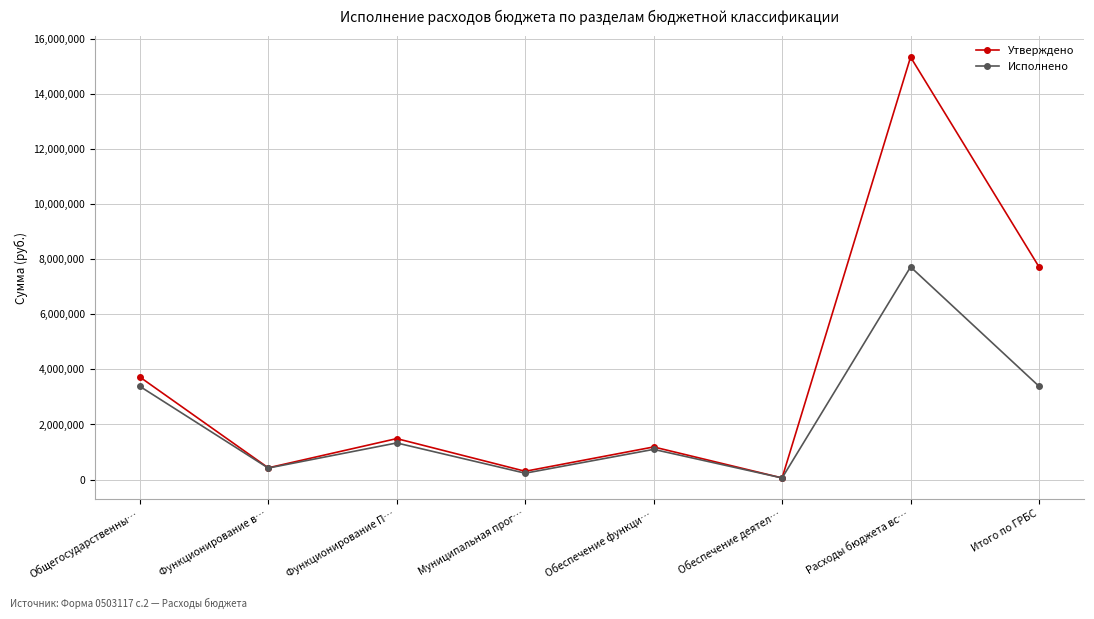

Where is the first local minimum for Утверждено?

Функционирование в…